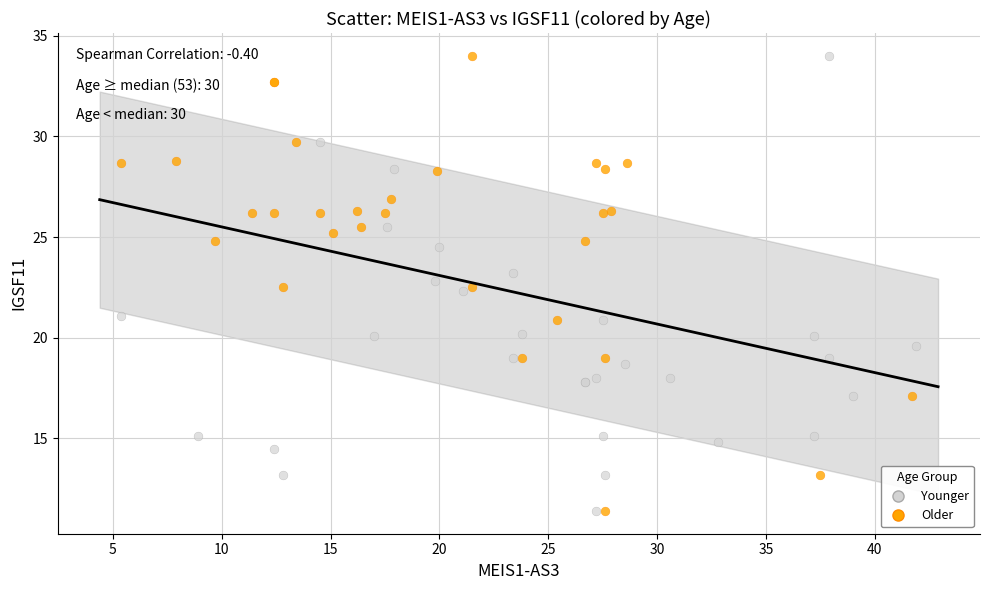

What are all the series names shown in the legend?

Younger, Older